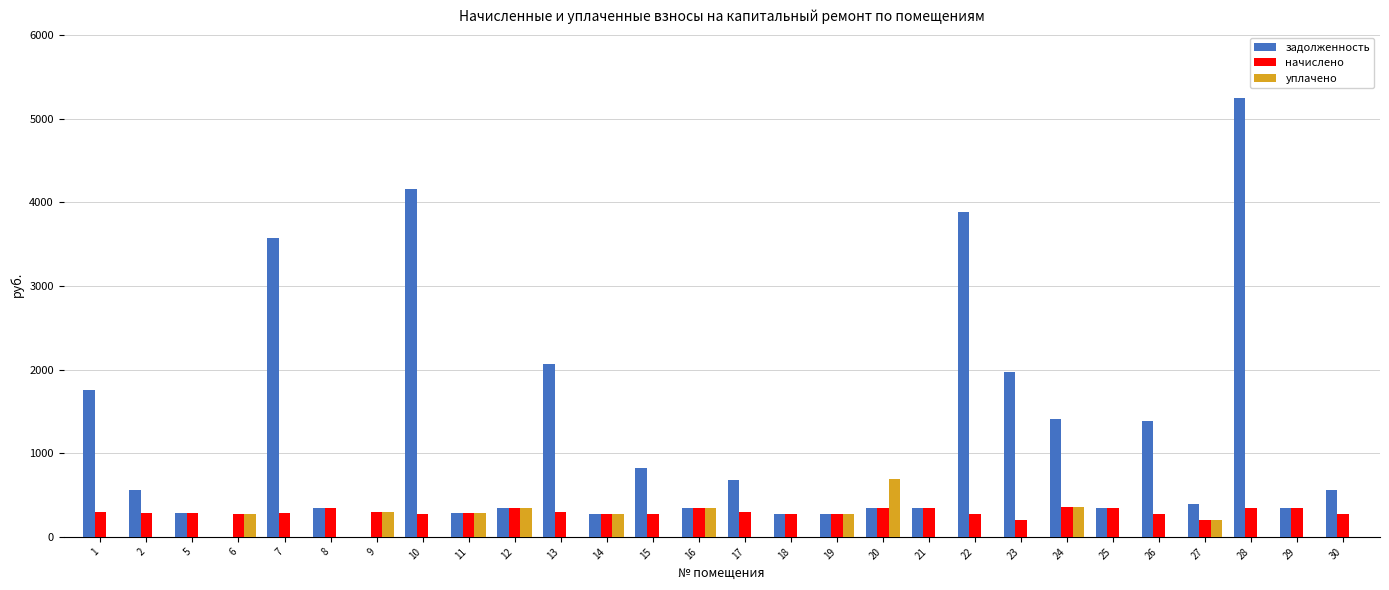

Count the number of categories in the chart.

28